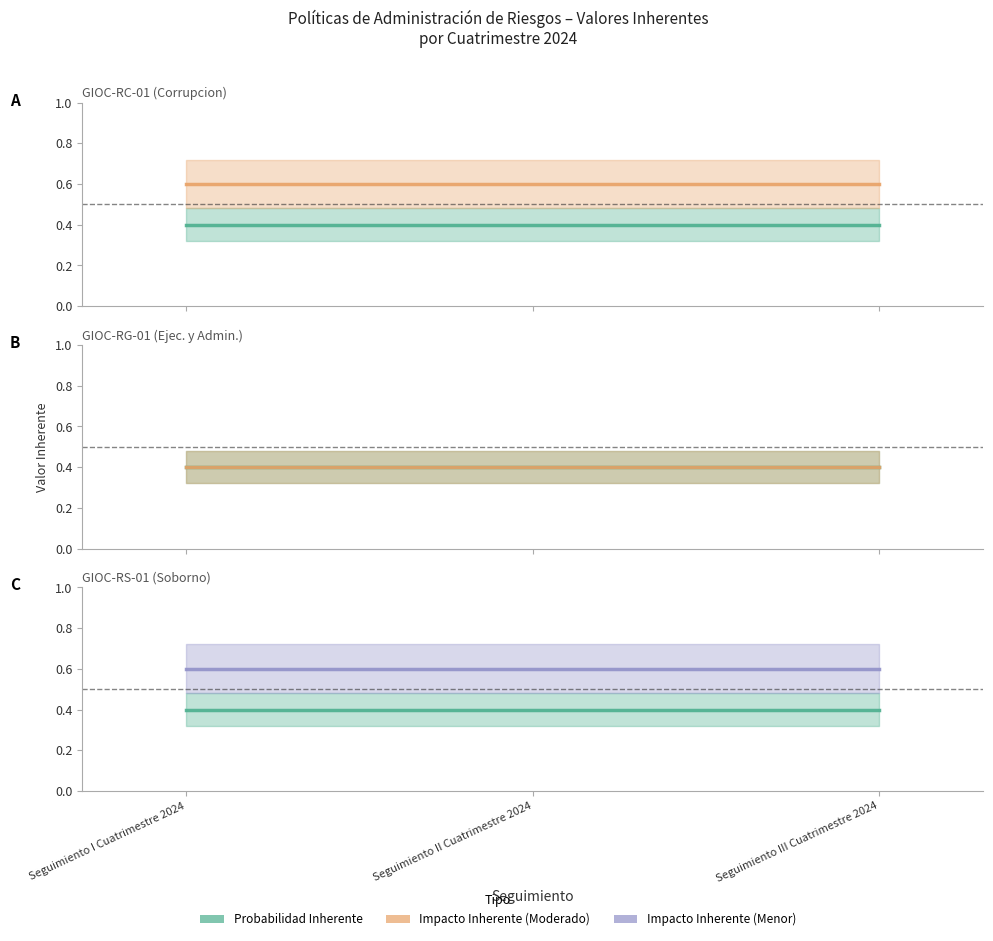

What is the label of the 1st point from the right?

Seguimiento III Cuatrimestre 2024